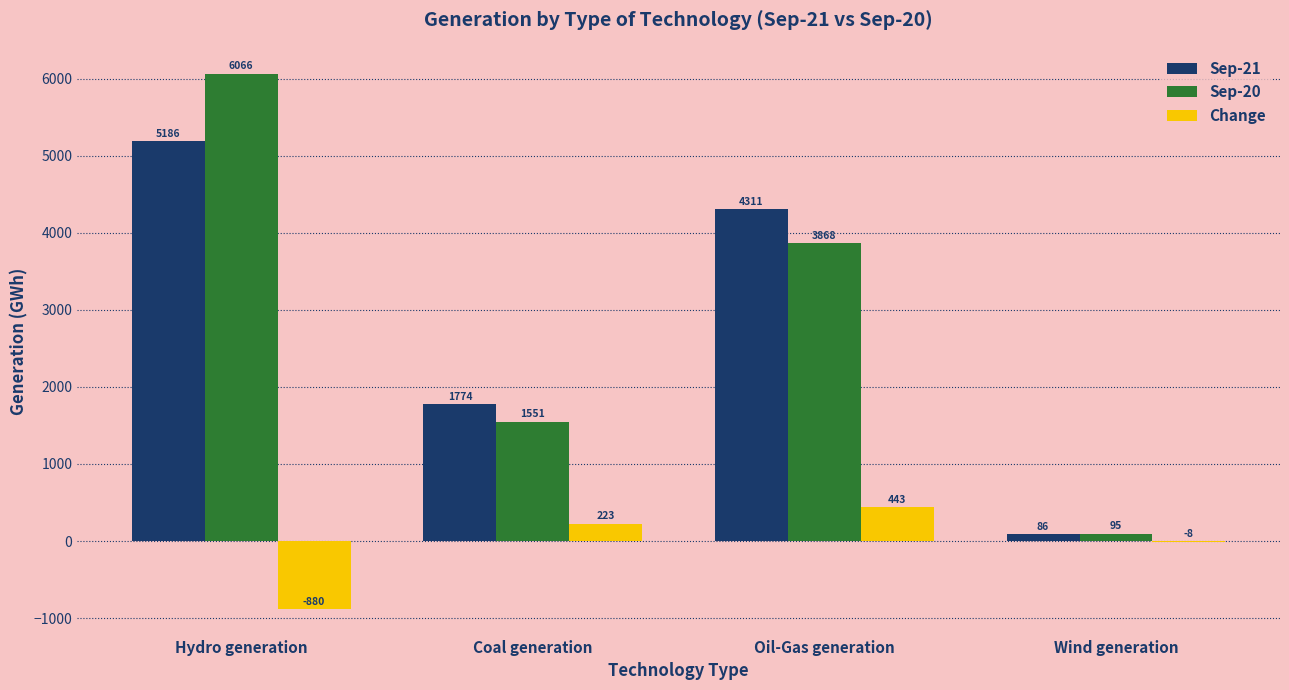

Which series changed the most between Hydro generation and Coal generation?

Sep-20